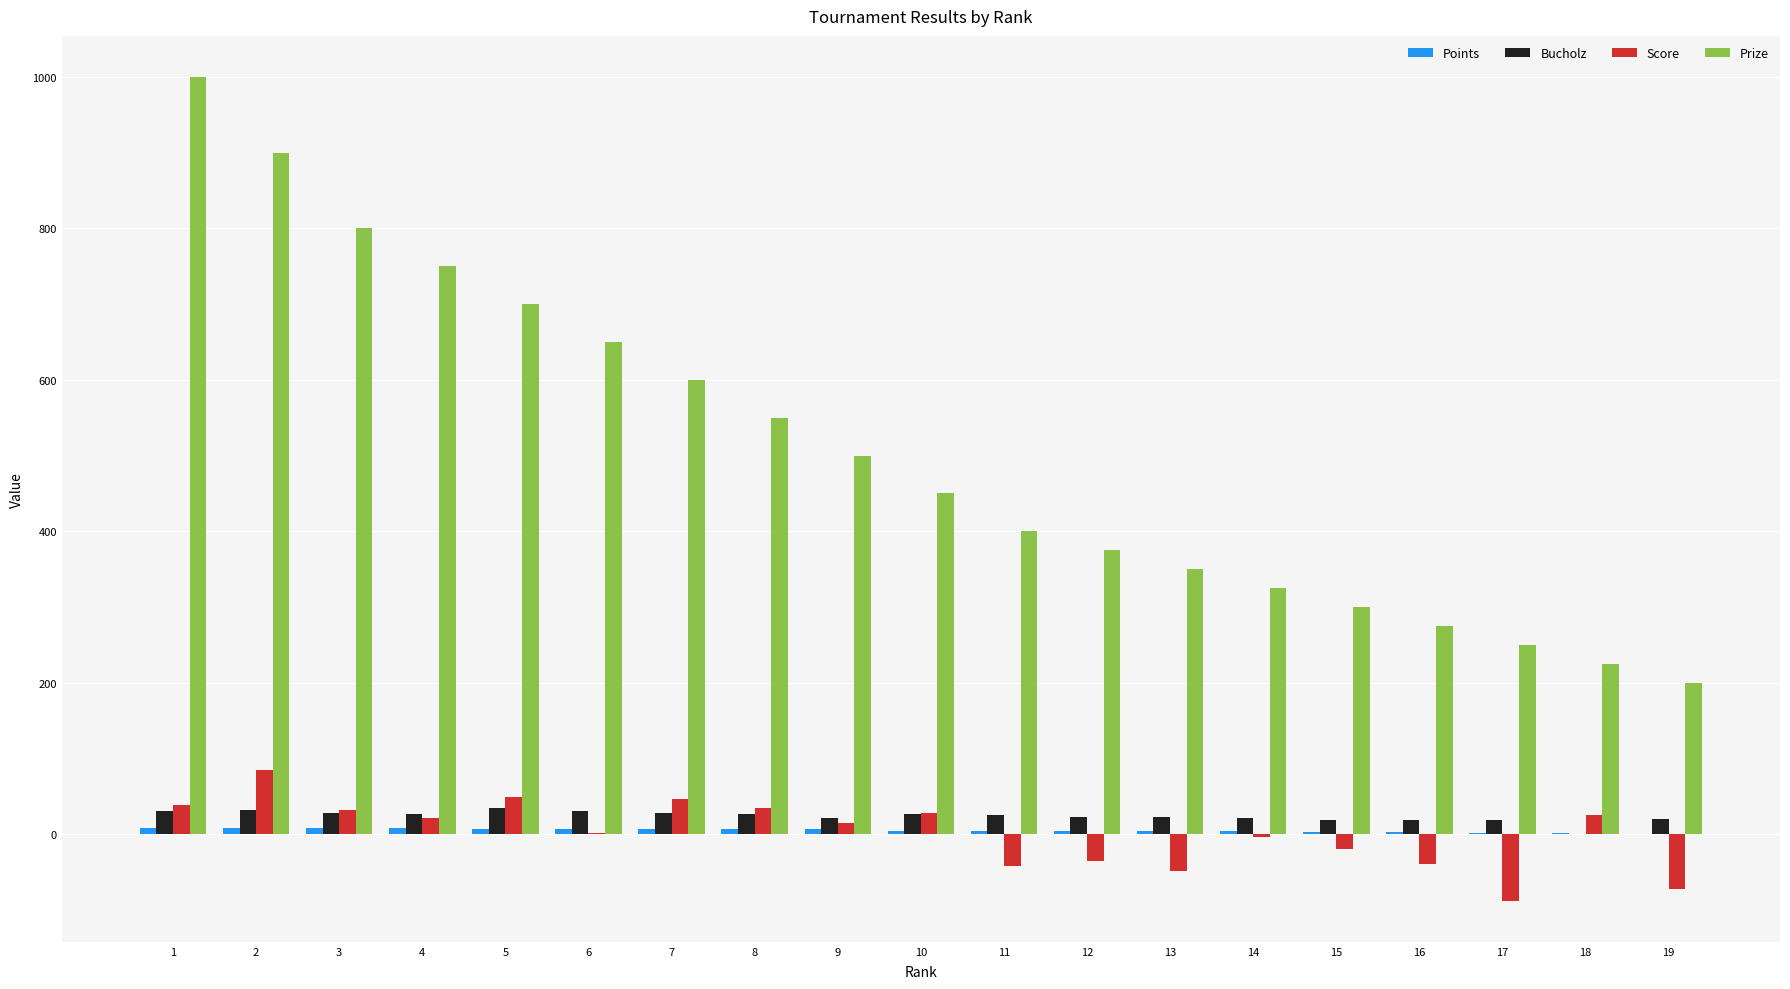

Which series has the largest total across all categories?

Prize